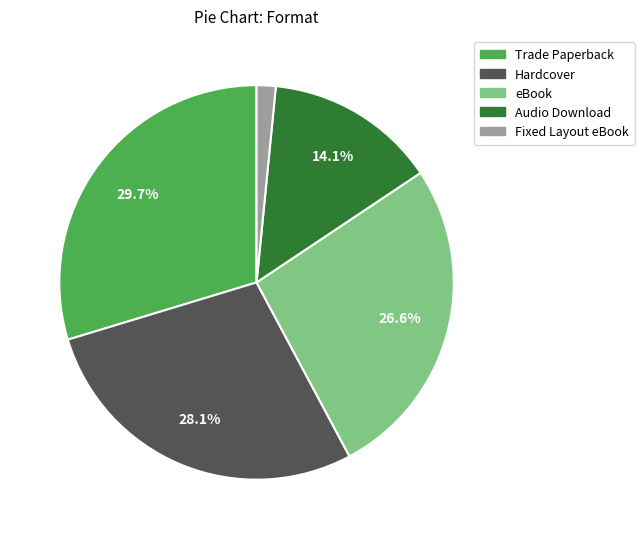

Between Hardcover and eBook, which is larger?

Hardcover